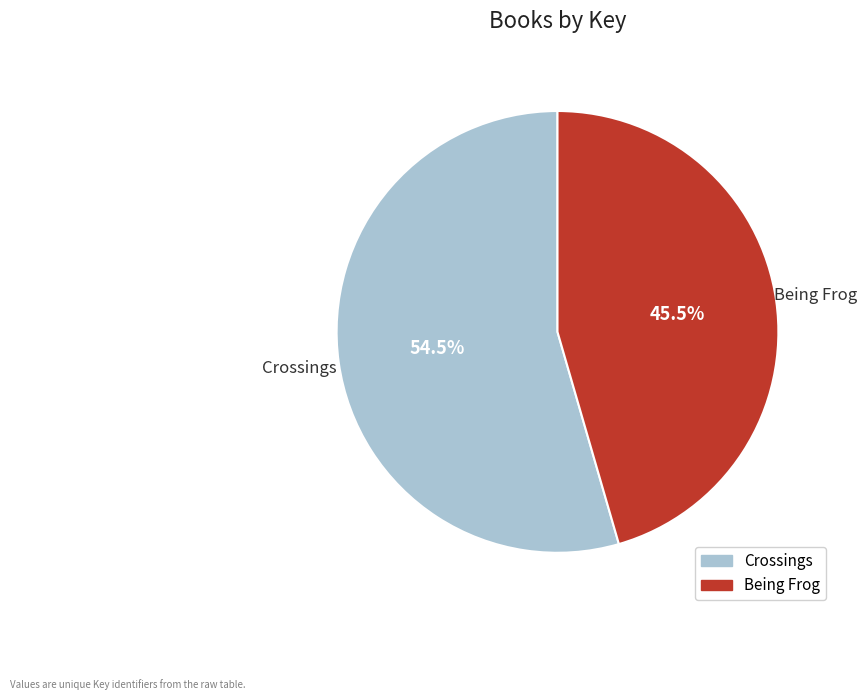

What percentage do Being Frog and Crossings together represent?

100.0%